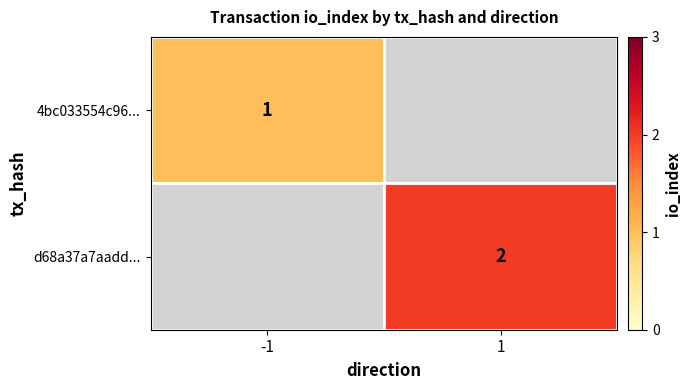

The 4bc033554c96... series shows 2 at -1. True or false?

False